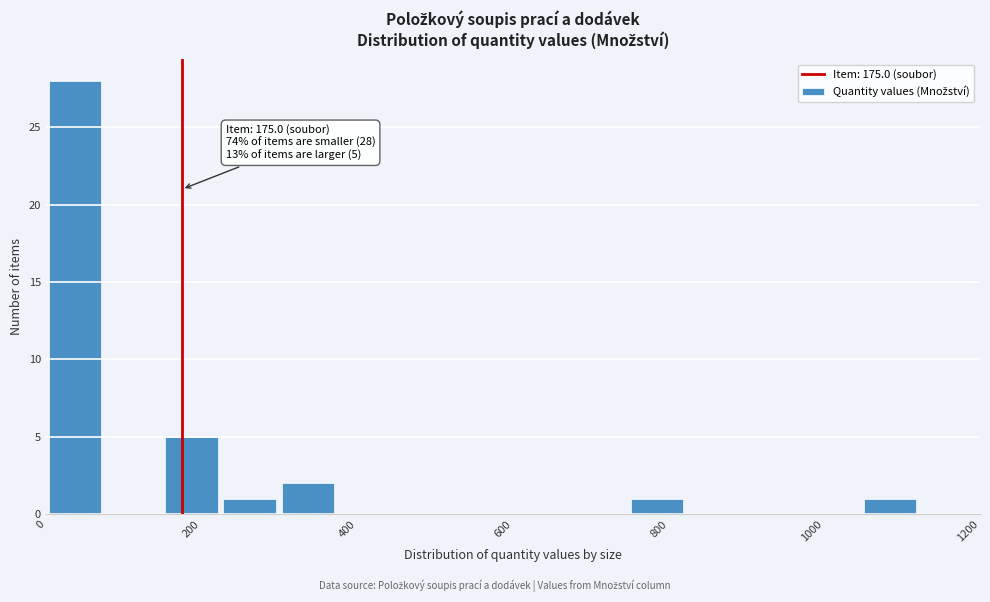

Around what value on the x-axis is the tallest bar? Give the approximate position of its centre, as read against the axis.

40